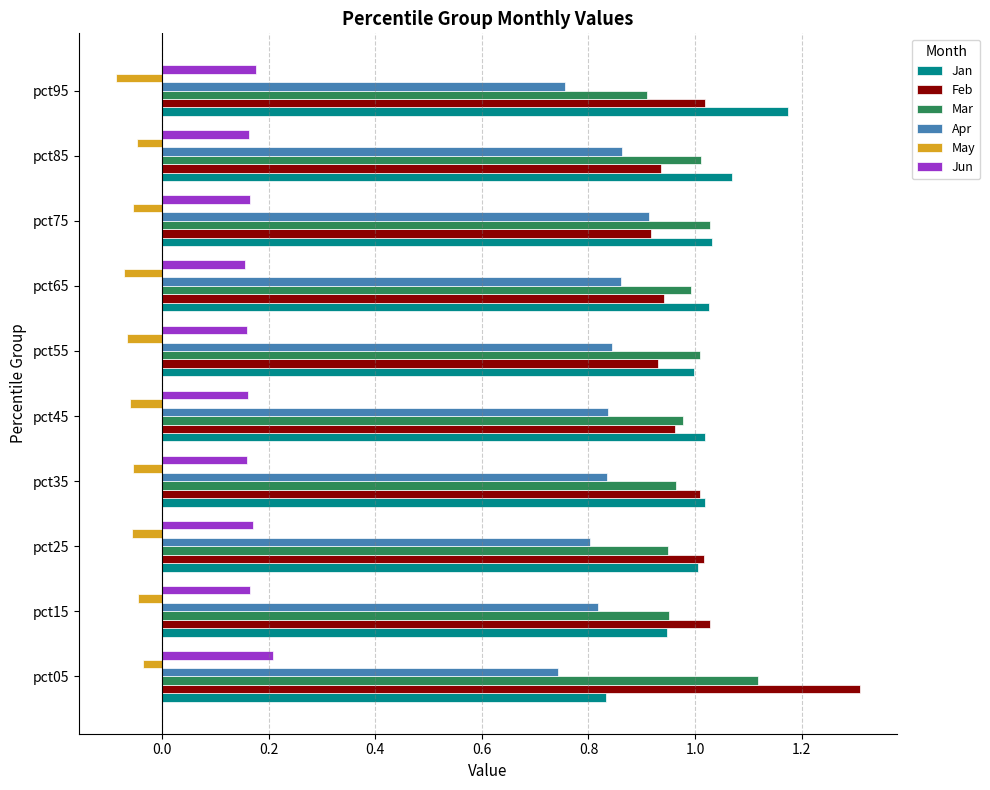

What is the maximum value for Feb?

1.3